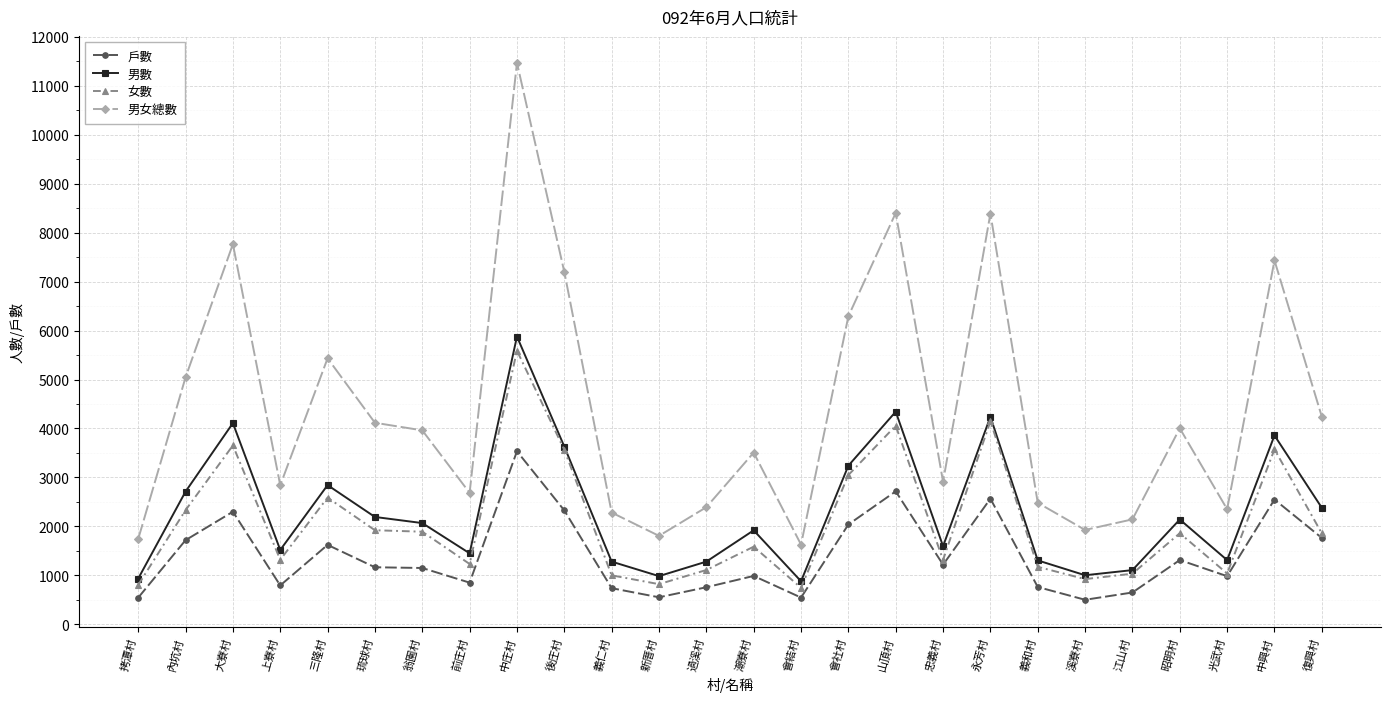

At which label is 男女總數 closest to 6547?

會社村